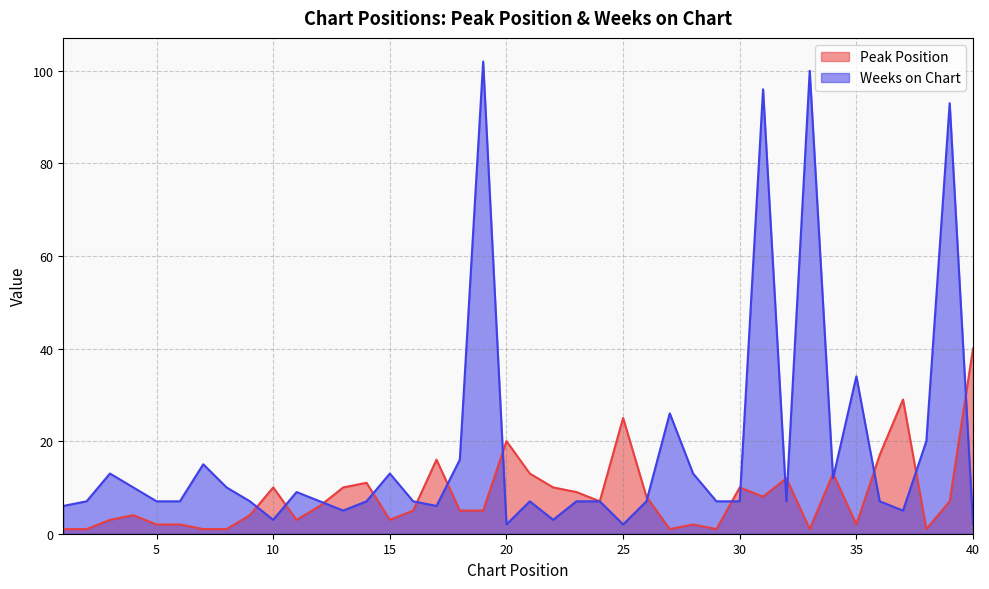

What are all the series names shown in the legend?

Peak Position, Weeks on Chart